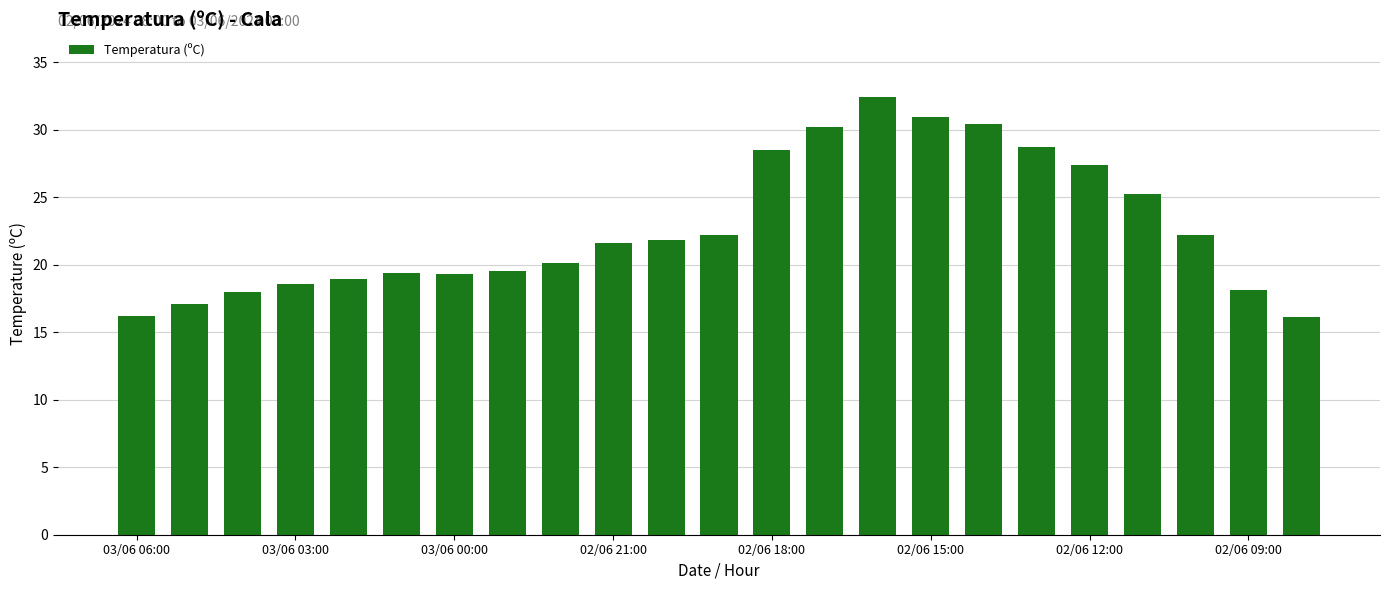

What is the average value?

22.7